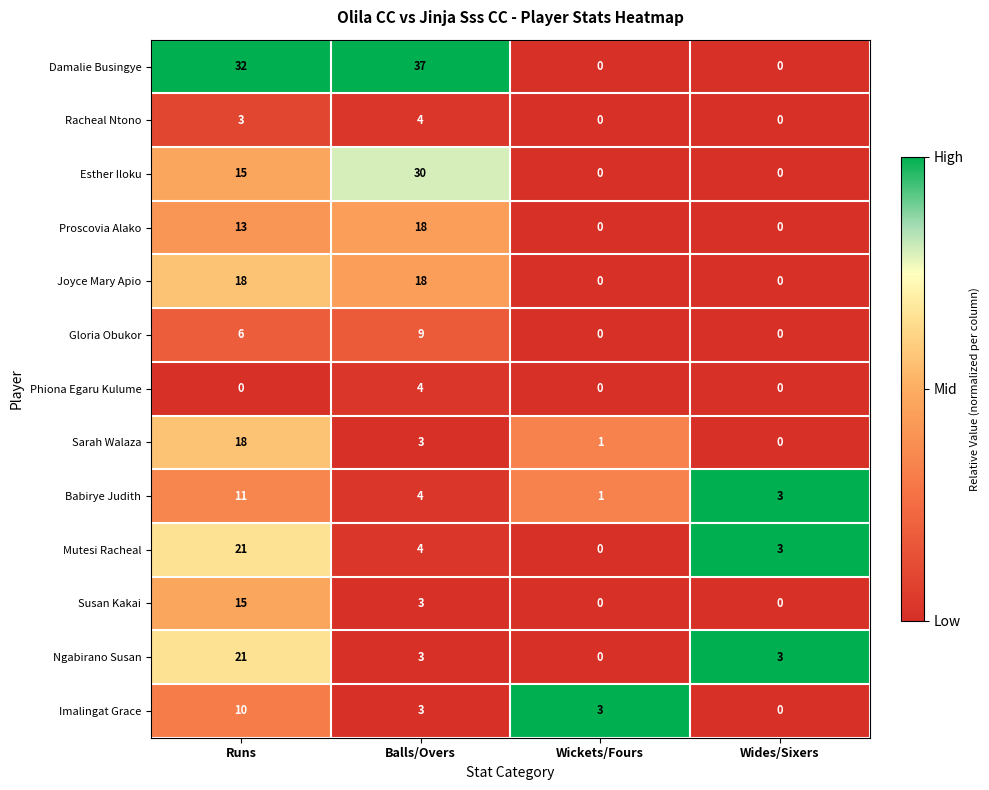

What is the difference between the maximum and second lowest values in the Phiona Egaru Kulume series?

4